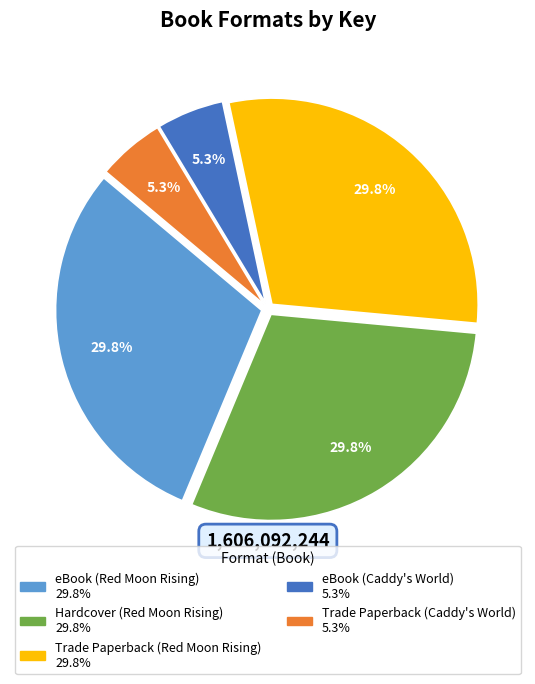

Count the number of slices in the pie.

5